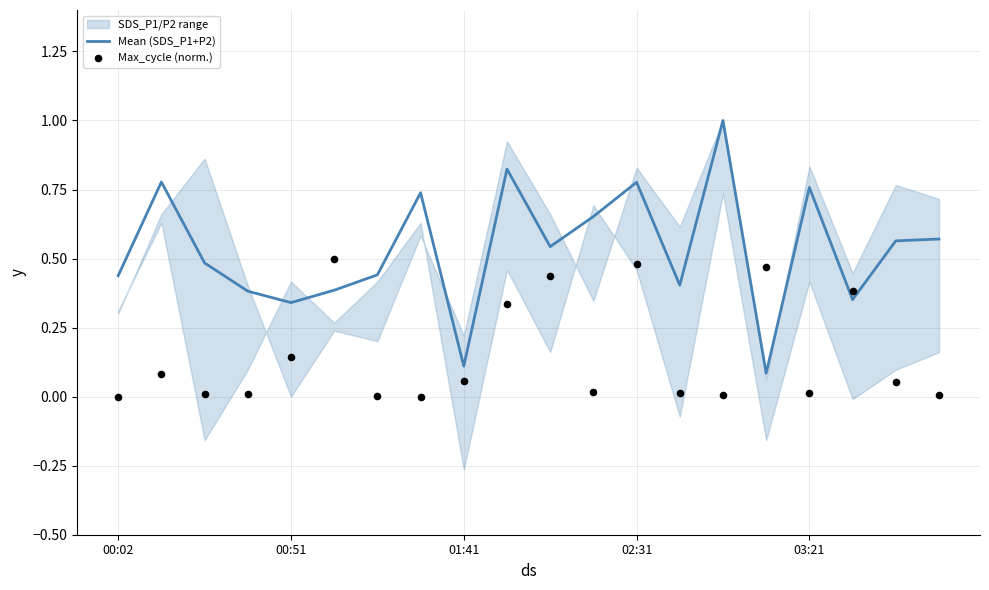

Which series has the widest spread of Y values?

Mean (SDS_P1+P2)